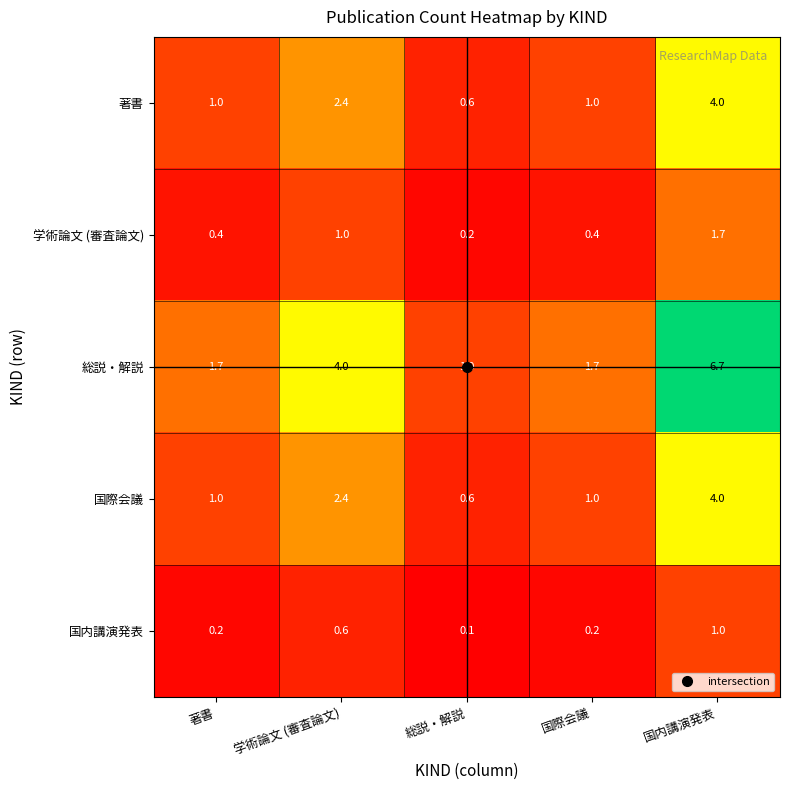

Which series has the largest range (max minus min)?

総説・解説